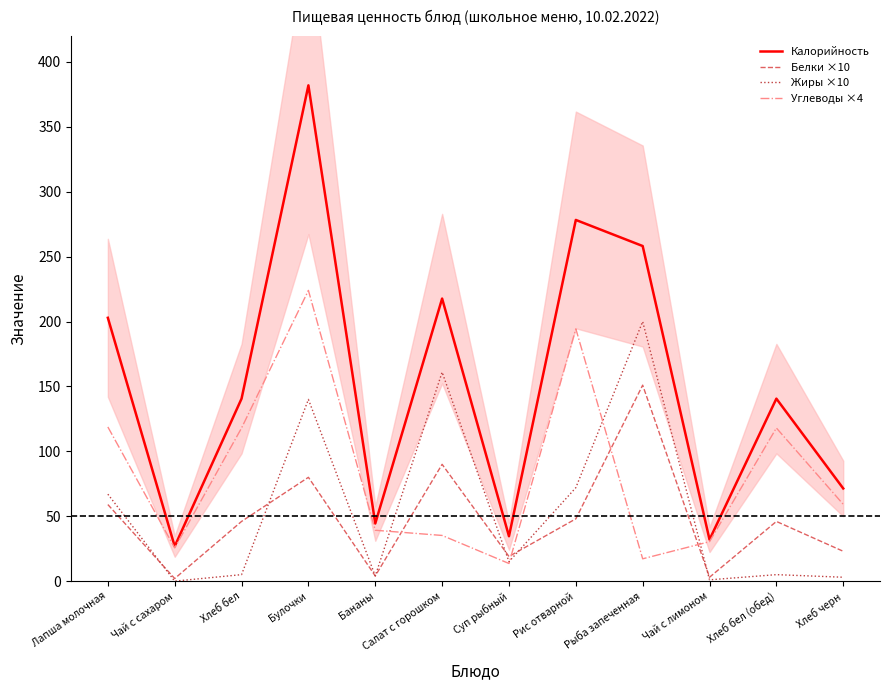

Is this an area chart (filled region under the line)?

No